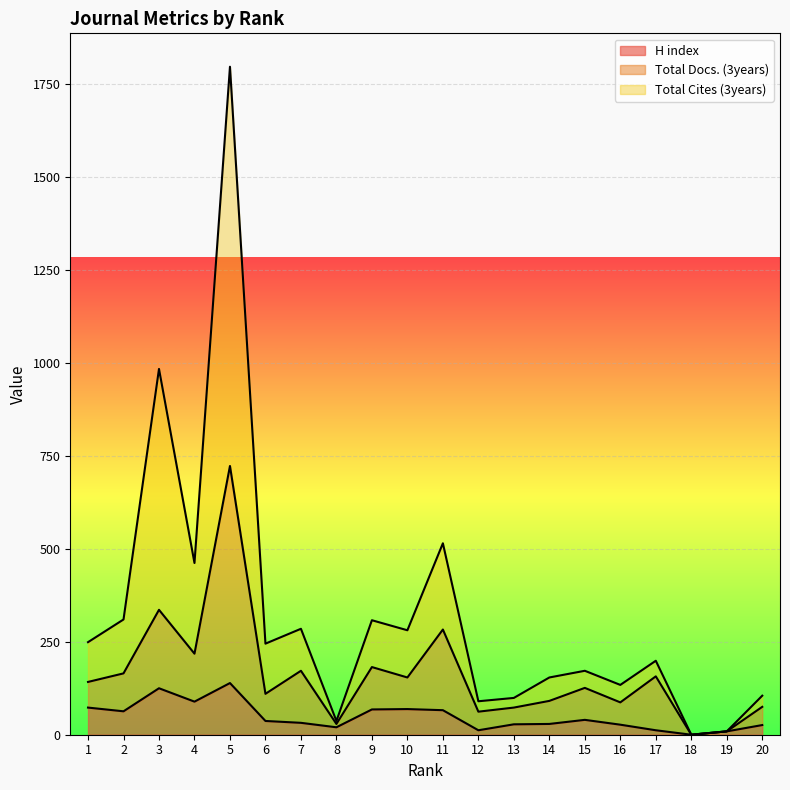

The Total Docs. (3years) series shows 154 at 10. True or false?

True